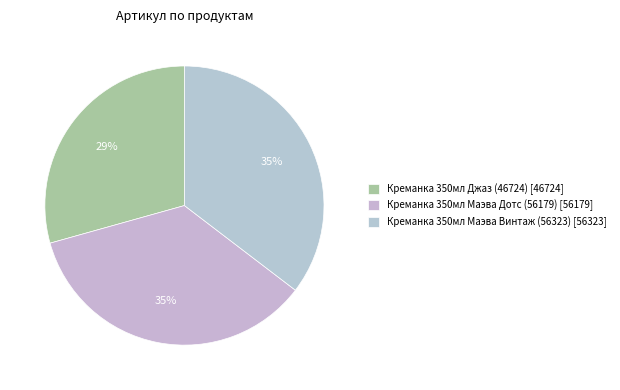

To the nearest percent, what is the average slice percentage?

33%